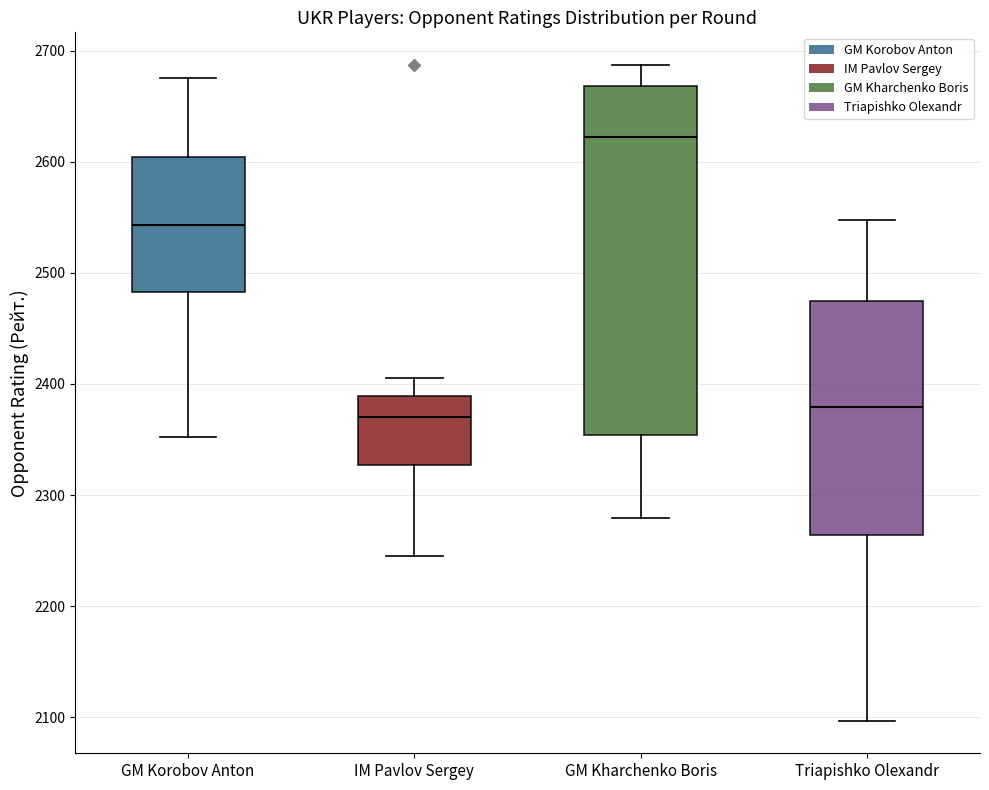

Reading left to right, transcribe this box plot: for each box, give where its median line is, the range the box spans, and where its two whiskers end, as read against the y-axis. The values are not printed on the chart, so give them approximately, as read against the axis.

GM Korobov Anton: median 2540, box 2480 to 2600, whiskers 2350 to 2680
IM Pavlov Sergey: median 2370, box 2330 to 2390, whiskers 2250 to 2410
GM Kharchenko Boris: median 2620, box 2350 to 2670, whiskers 2280 to 2690
Triapishko Olexandr: median 2380, box 2260 to 2480, whiskers 2100 to 2550